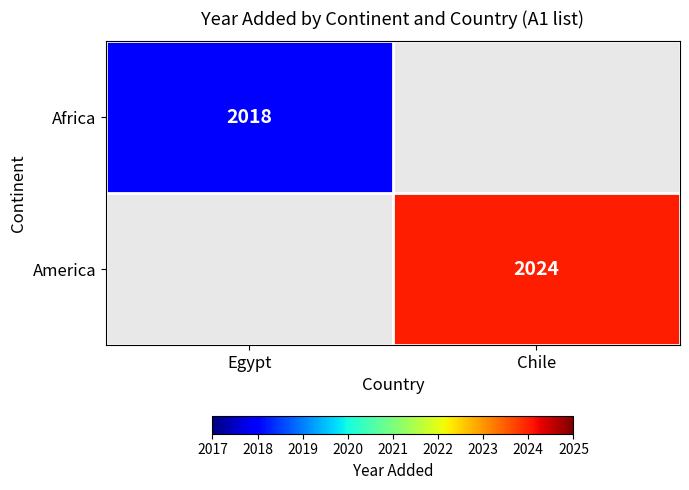

The value of America at Chile is 2024. True or false?

True